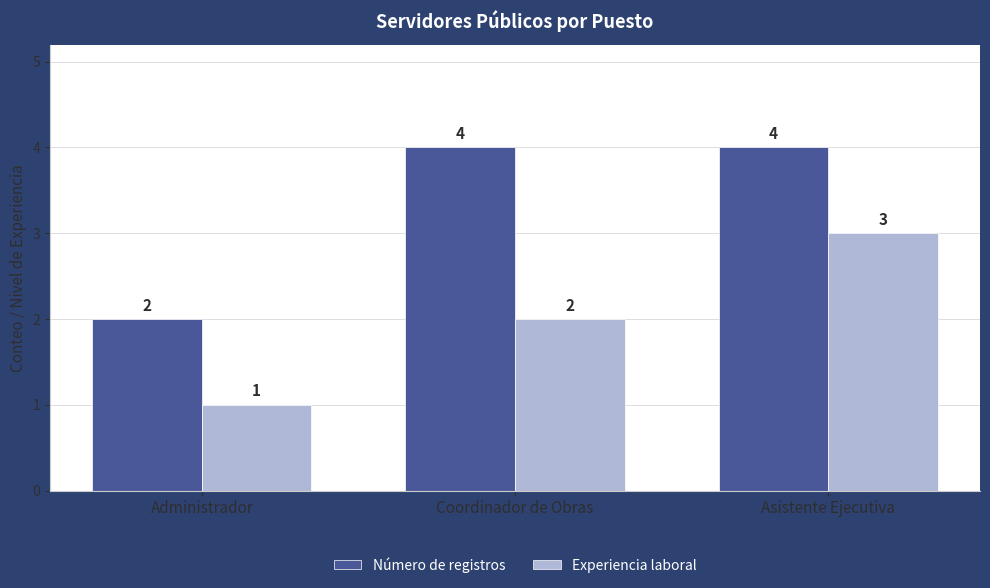

Which series has the largest total across all categories?

Número de registros